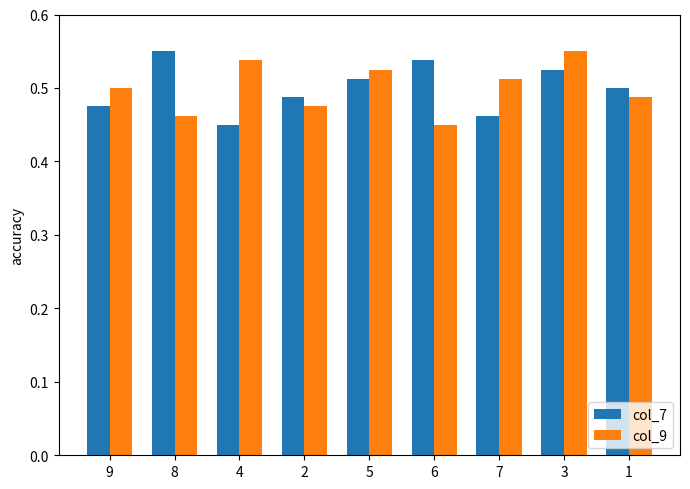

Count the col_9 values in the range 0 to 1.

9